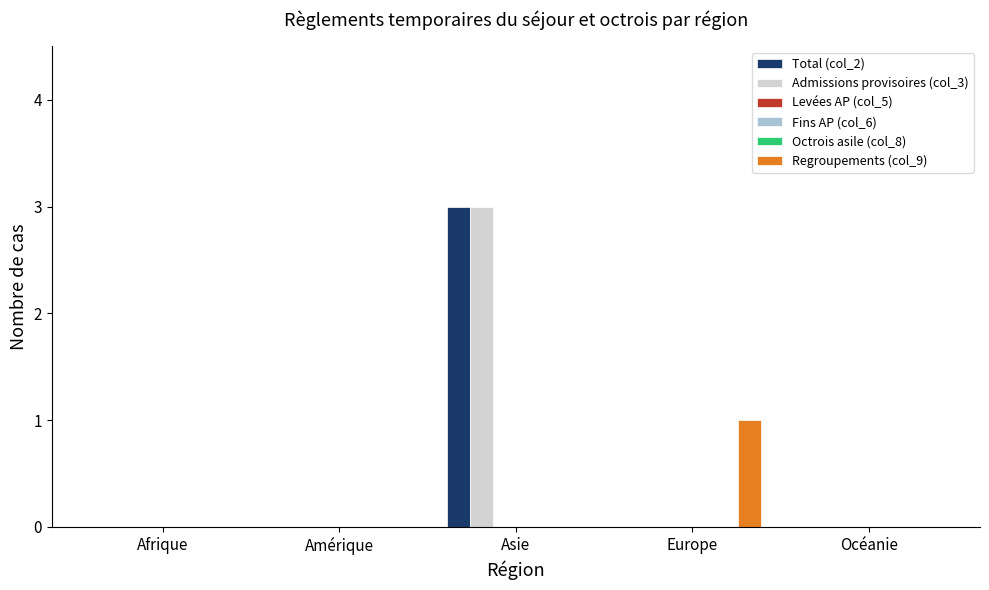

What is the difference between the highest and lowest values at Europe?

1